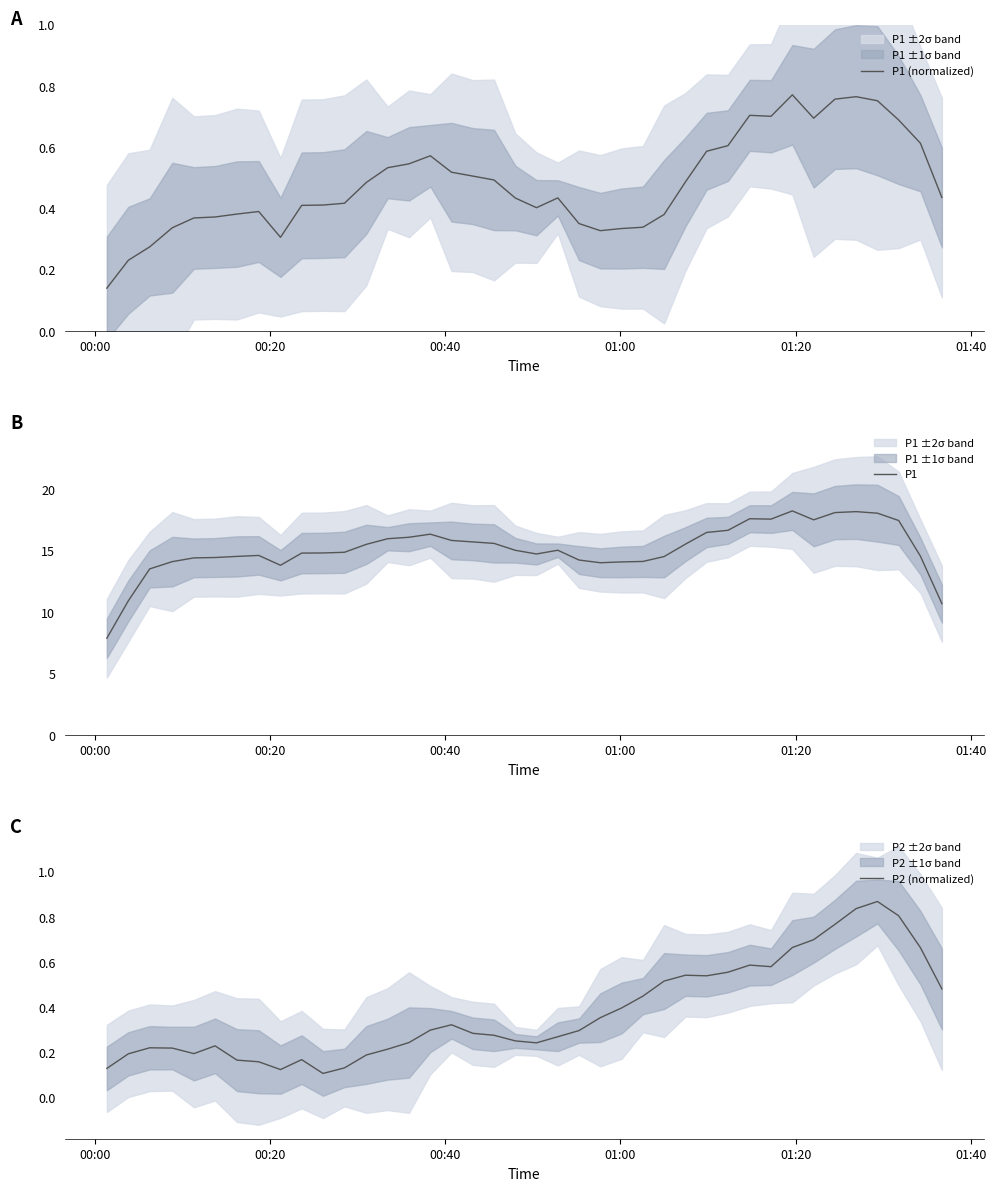

What is the difference between the maximum and second lowest values in the P1 (normalized) series?

0.5